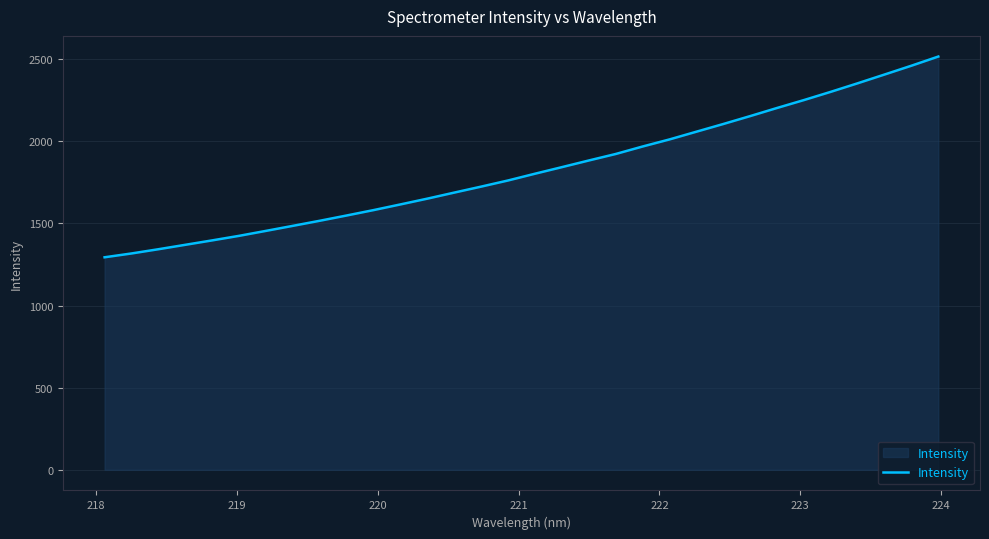

What is the minimum value shown in the chart?

1293.7